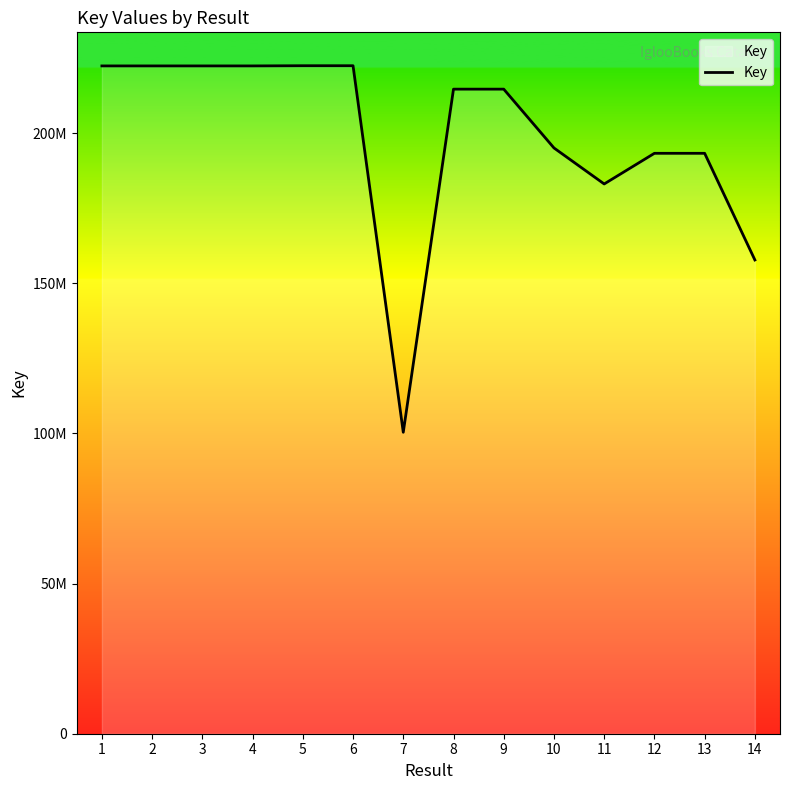

Is this an area chart (filled region under the line)?

Yes